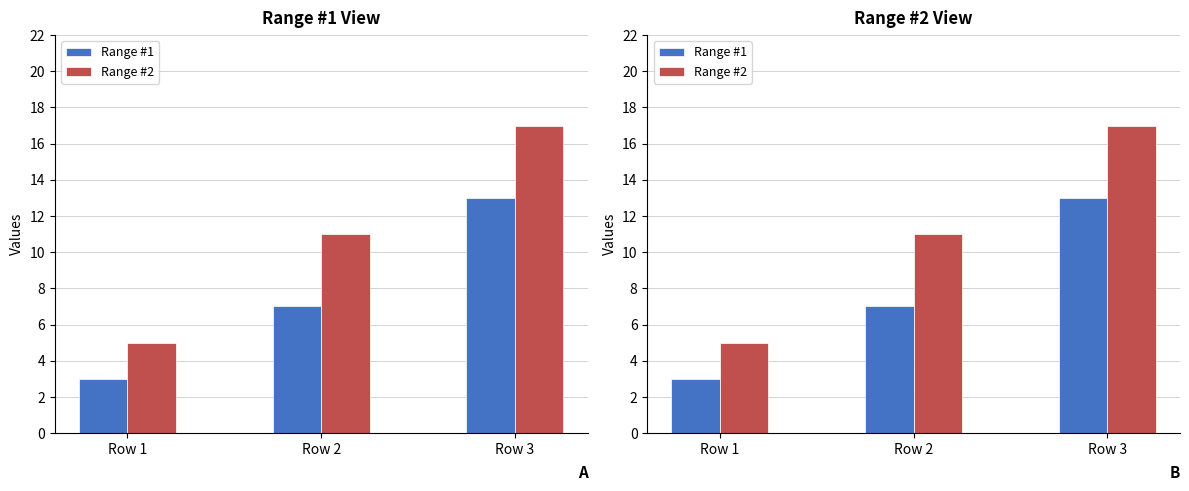

True or false: Range #2 has a value of 11 at Row 2.

True